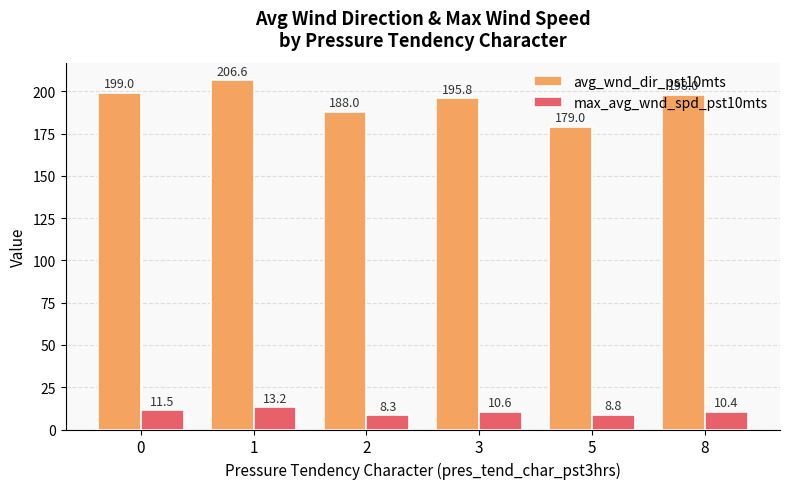

How many data points in avg_wnd_dir_pst10mts are less than 198?

3